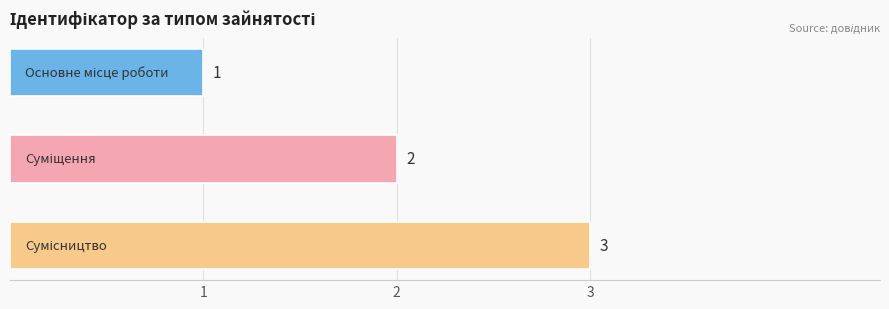

What is the value of the 2nd bar from the top?

2